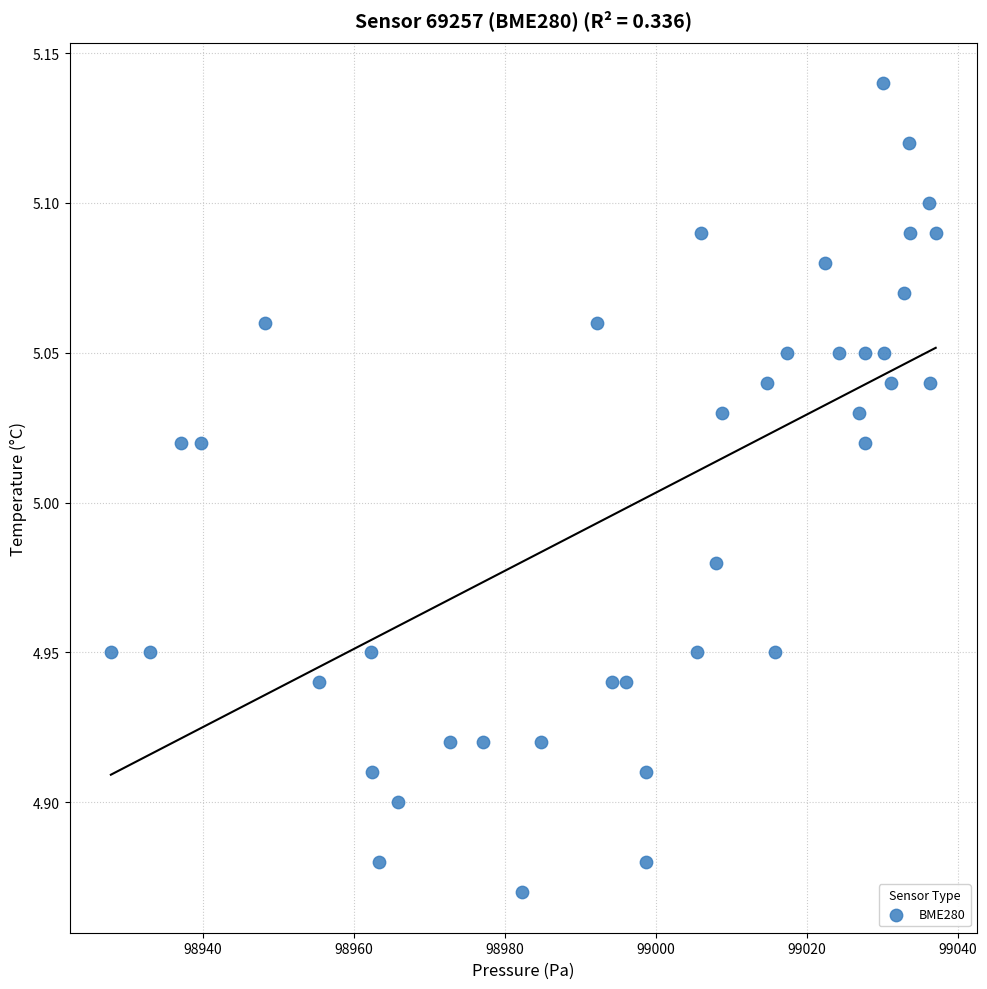

What is the range of Y values (max minus min)?

0.3